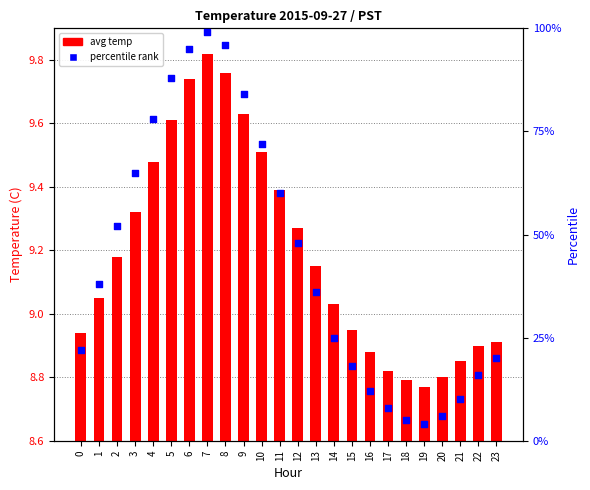

Which series has the largest total across all categories?

percentile rank